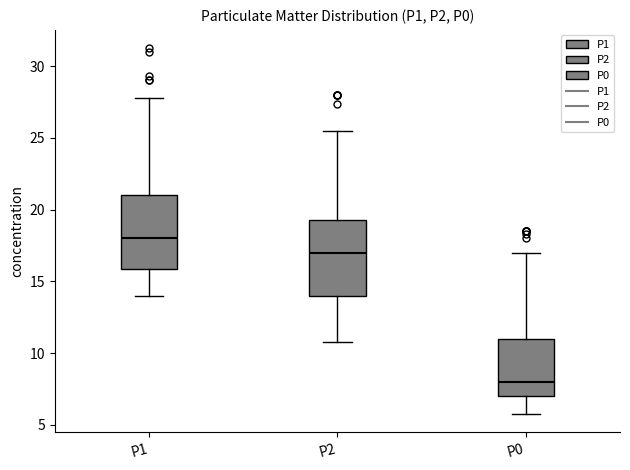

Where does the median line of the box for P2 sit on the y-axis? The values are not printed on the chart, so give them approximately, as read against the axis.

17.0